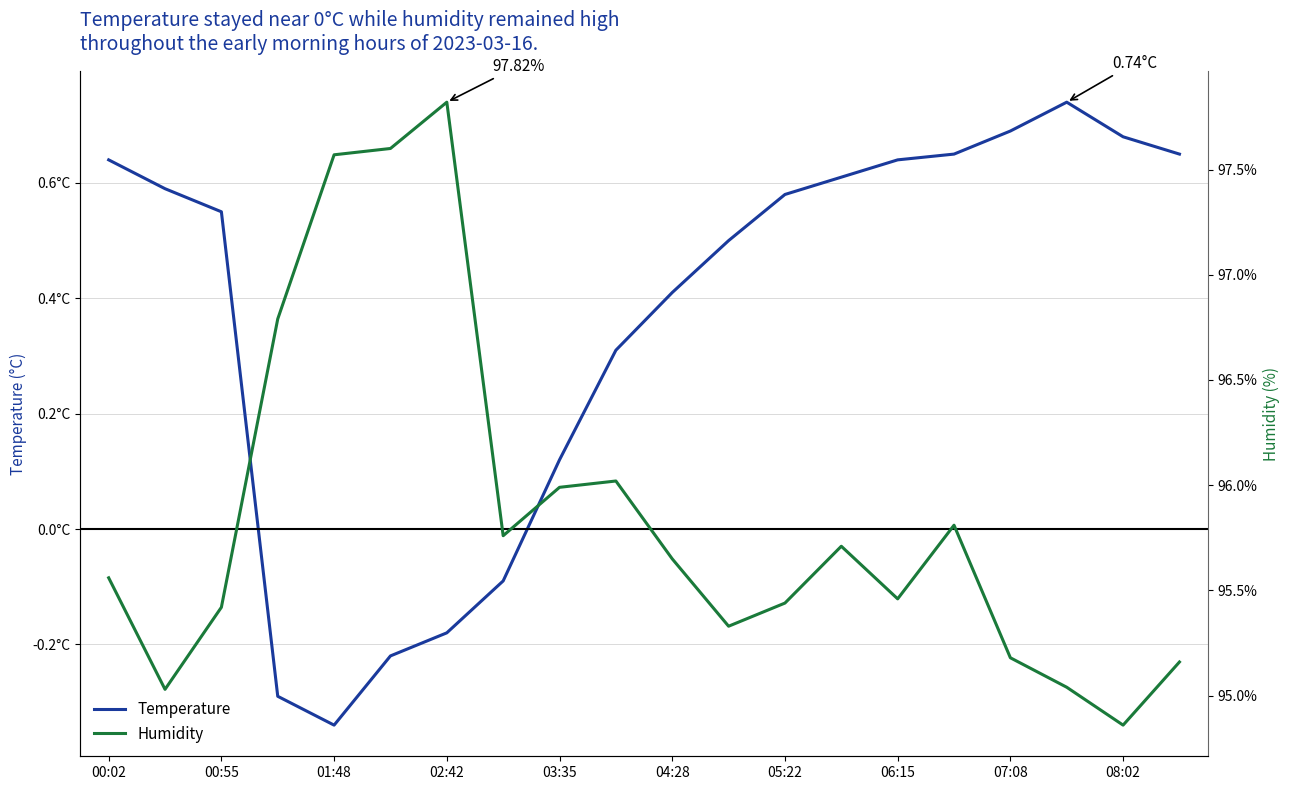

What position from the left is 00:02?

1